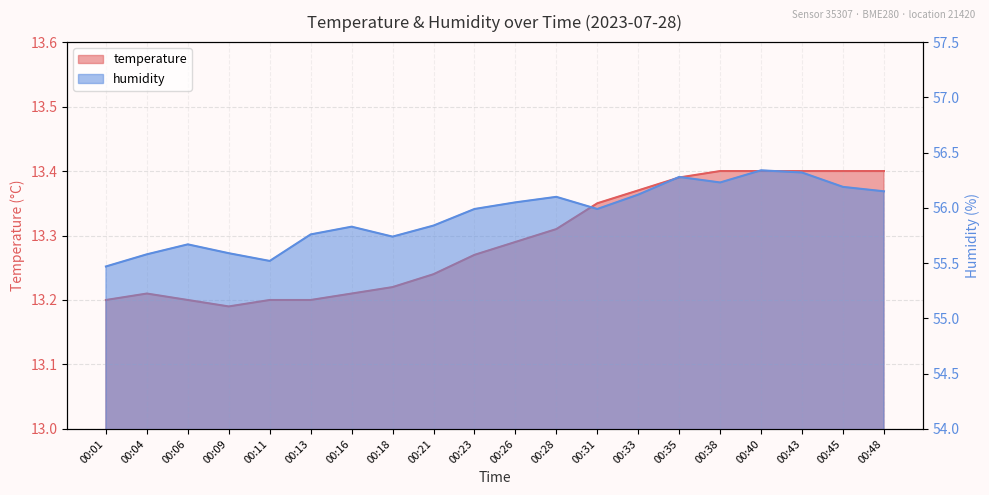

Which series has the largest range (max minus min)?

humidity